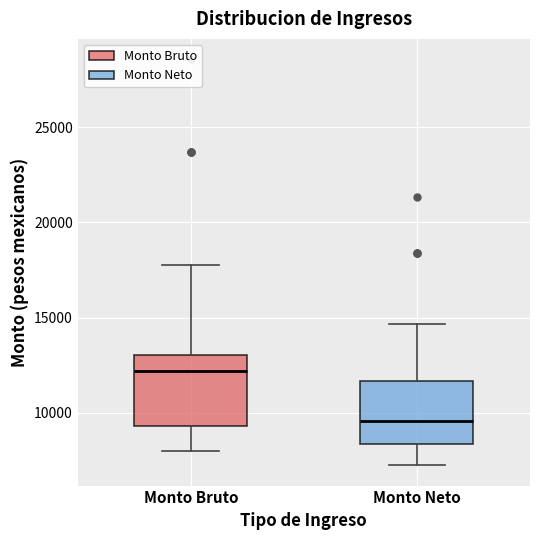

Reading left to right, transcribe this box plot: for each box, give where its median line is, the range the box spans, and where its two whiskers end, as read against the y-axis. The values are not printed on the chart, so give them approximately, as read against the axis.

Monto Bruto: median 12000, box 9500 to 13000, whiskers 8000 to 18000
Monto Neto: median 9500, box 8500 to 11500, whiskers 7500 to 14500